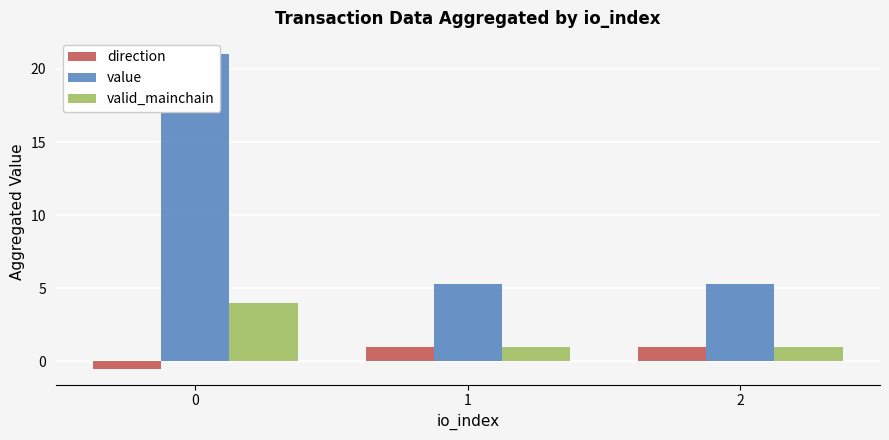

The value of value at 0 is 21.0. True or false?

True